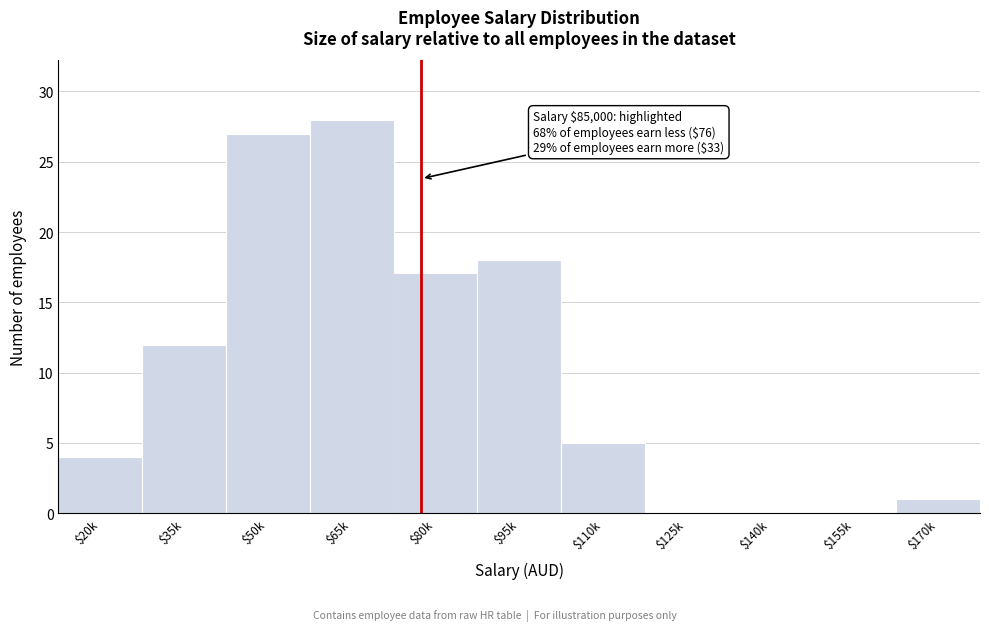

What is the maximum value shown in the chart?

28